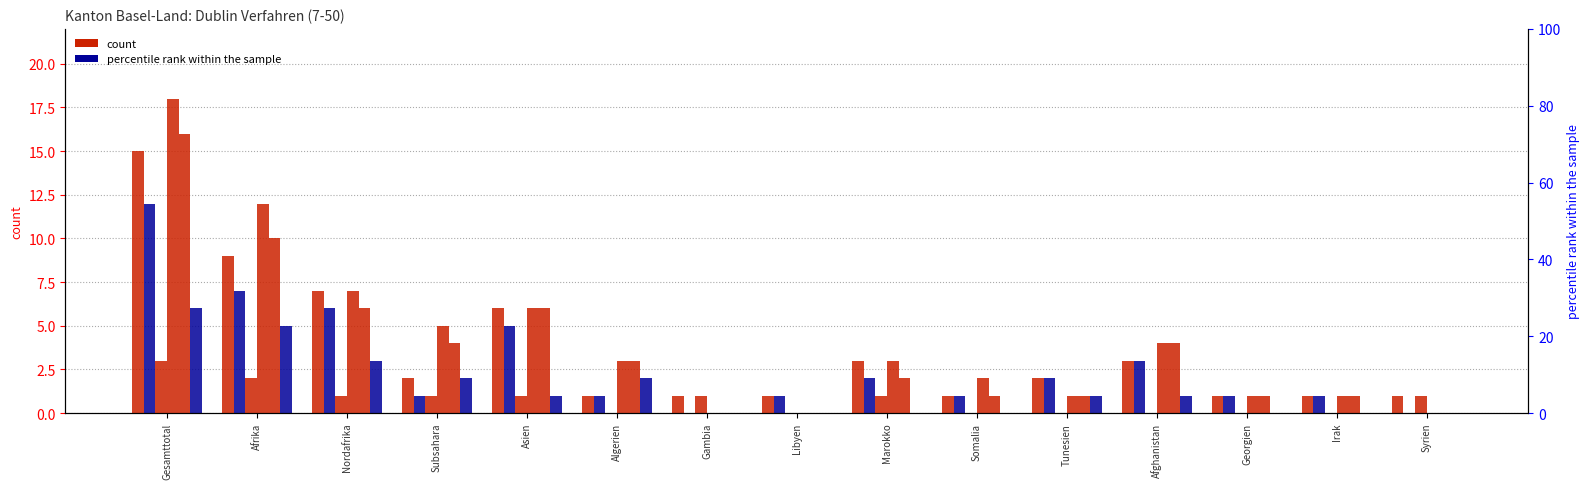

Which category has the highest value in the Zustimmungen Out series?

Gesamttotal